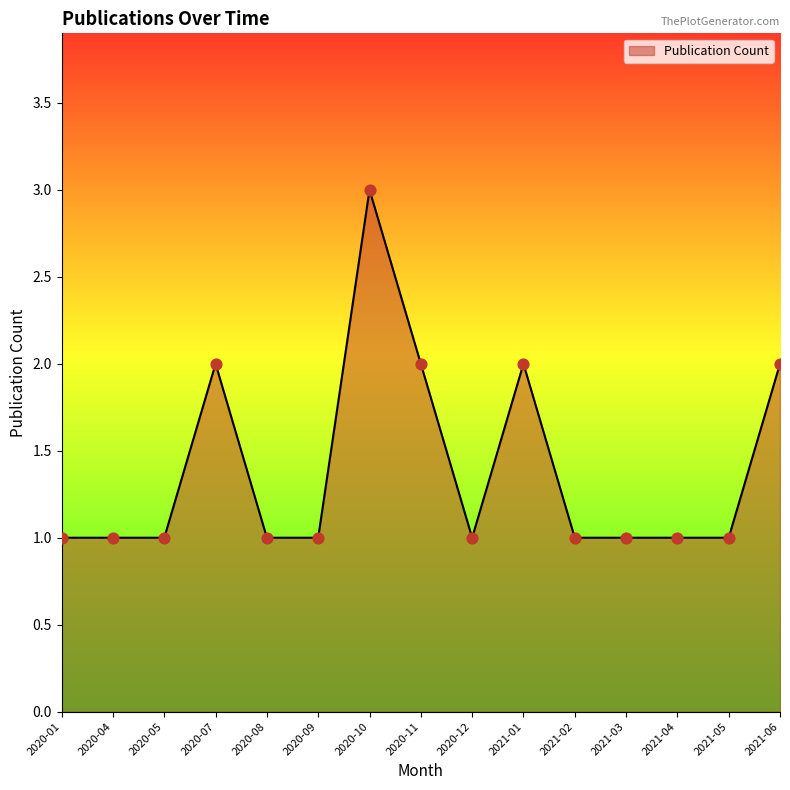

Between 2020-10 and 2021-02, which is larger?

2020-10